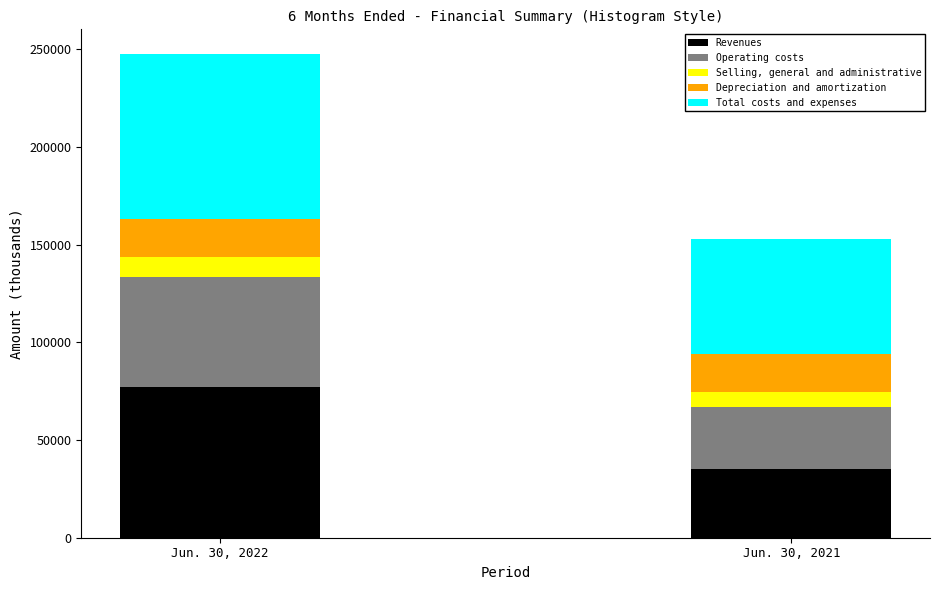

Reading left to right, transcribe the values for Revenues.

77304	35359